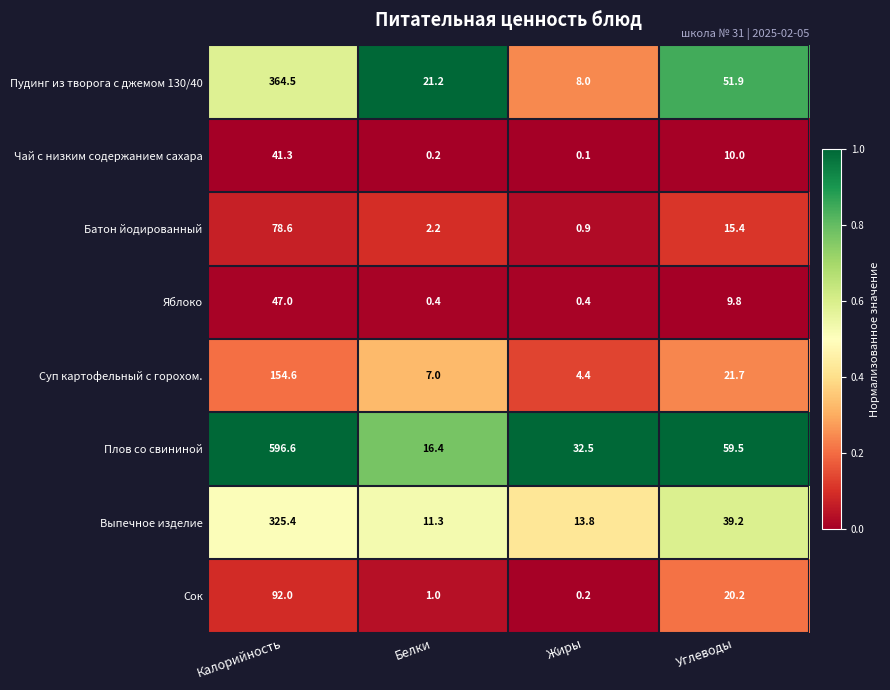

List the labels in order of Плов со свининой value, largest first.

Калорийность, Углеводы, Жиры, Белки